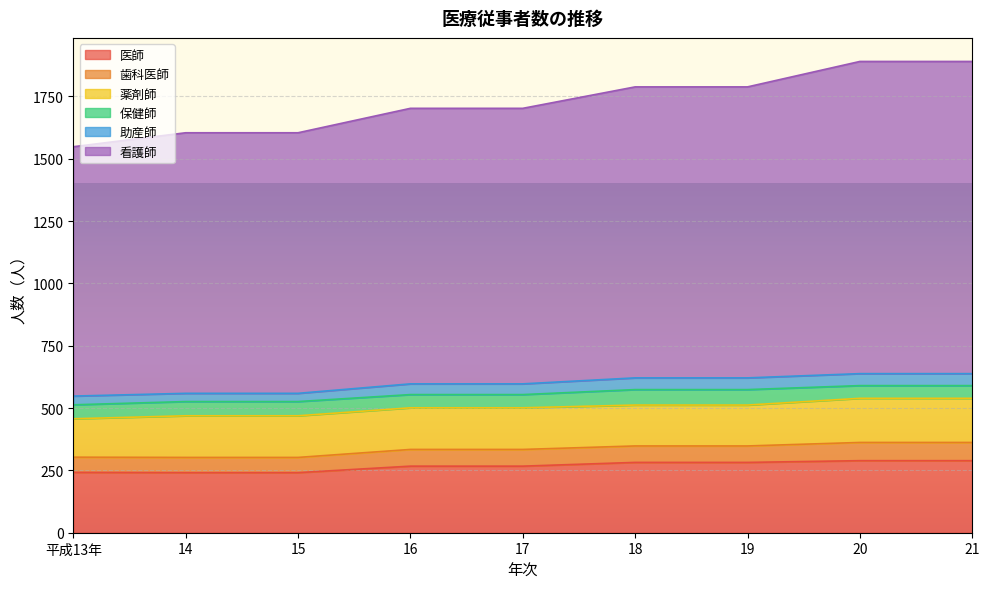

How many lines are shown in the chart?

6